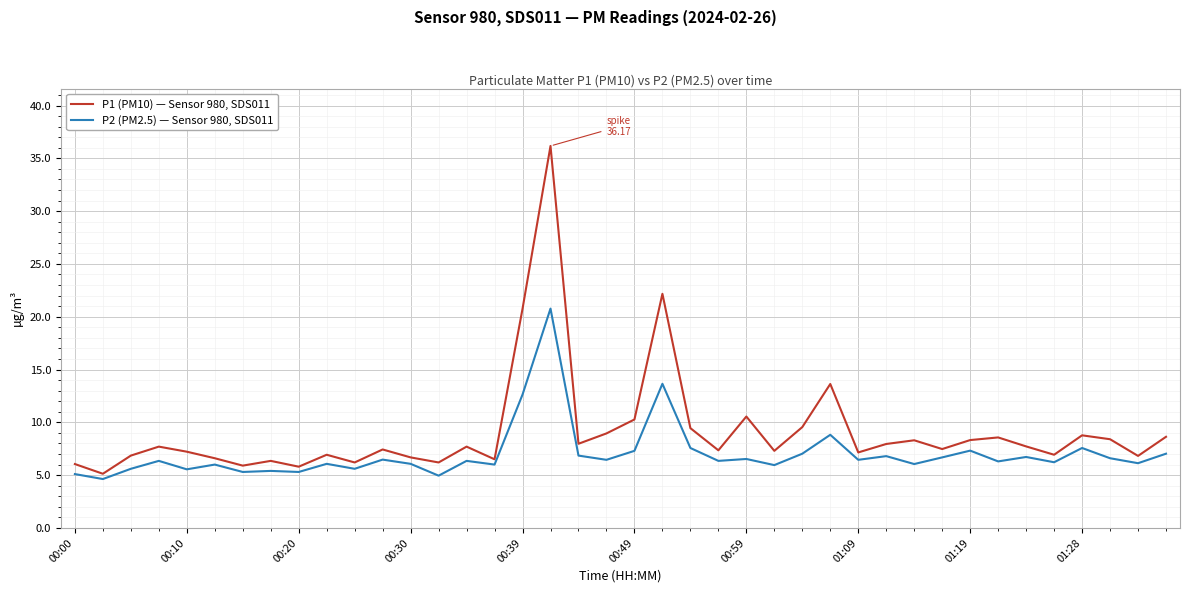

Which series has the largest range (max minus min)?

P1 (PM10) — Sensor 980, SDS011